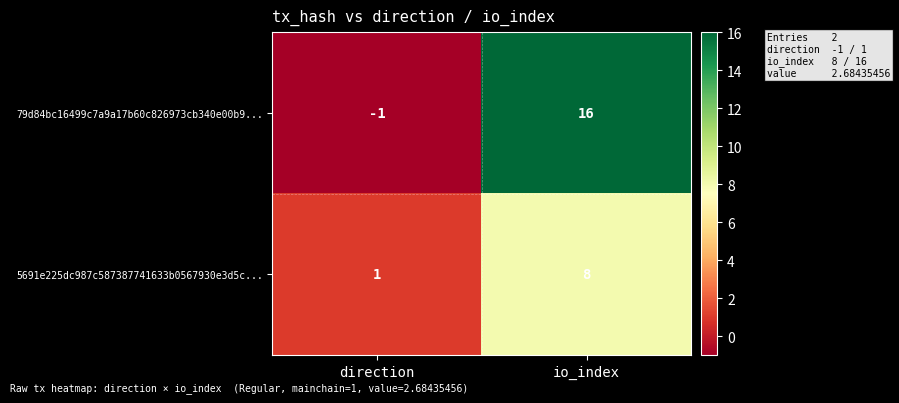

Reading left to right, what are all the values shown in this chart?

79d84bc16499c7a9a17b60c826973cb340e00b9...: direction=-1	io_index=16
5691e225dc987c587387741633b0567930e3d5c...: direction=1	io_index=8